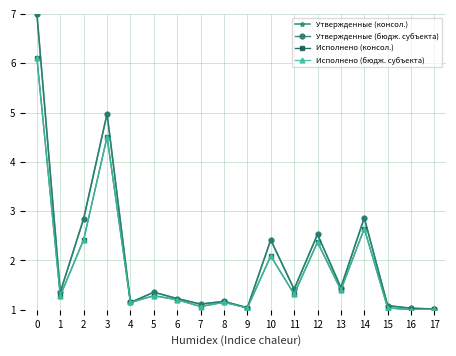

At which category does Утвержденные (консол.) reach its first local peak?

3